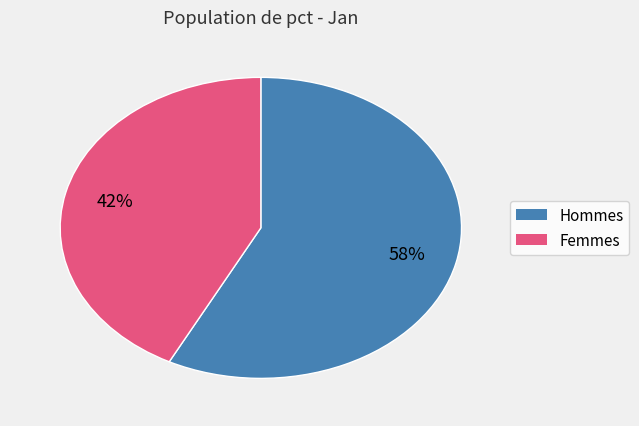

Does any single category account for the majority?

Yes